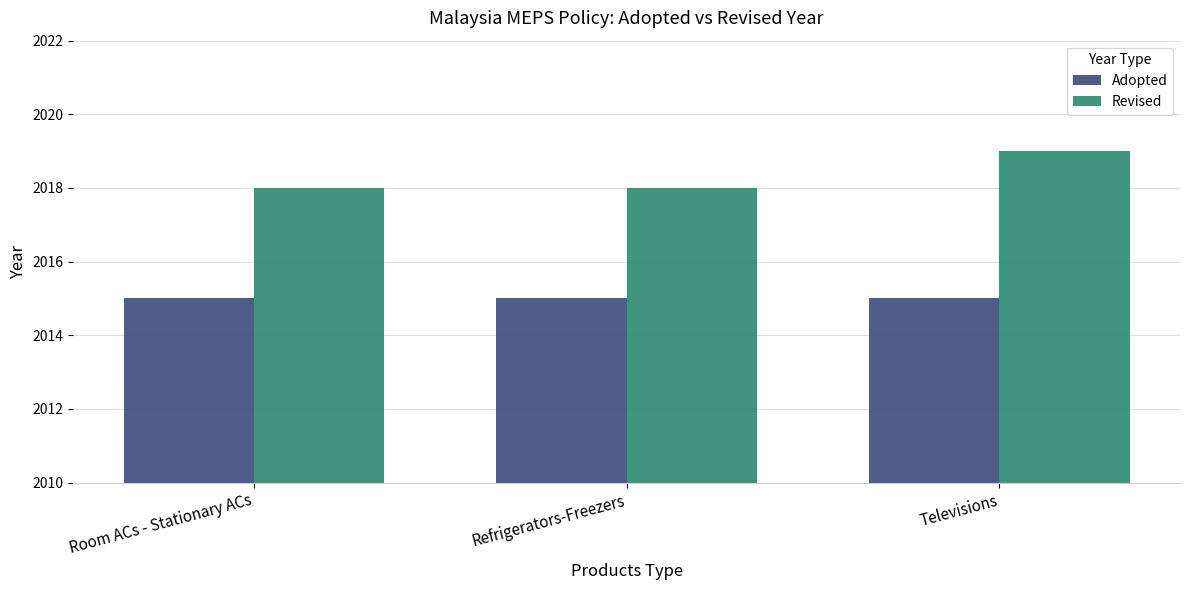

Which series has the largest total across all categories?

Revised